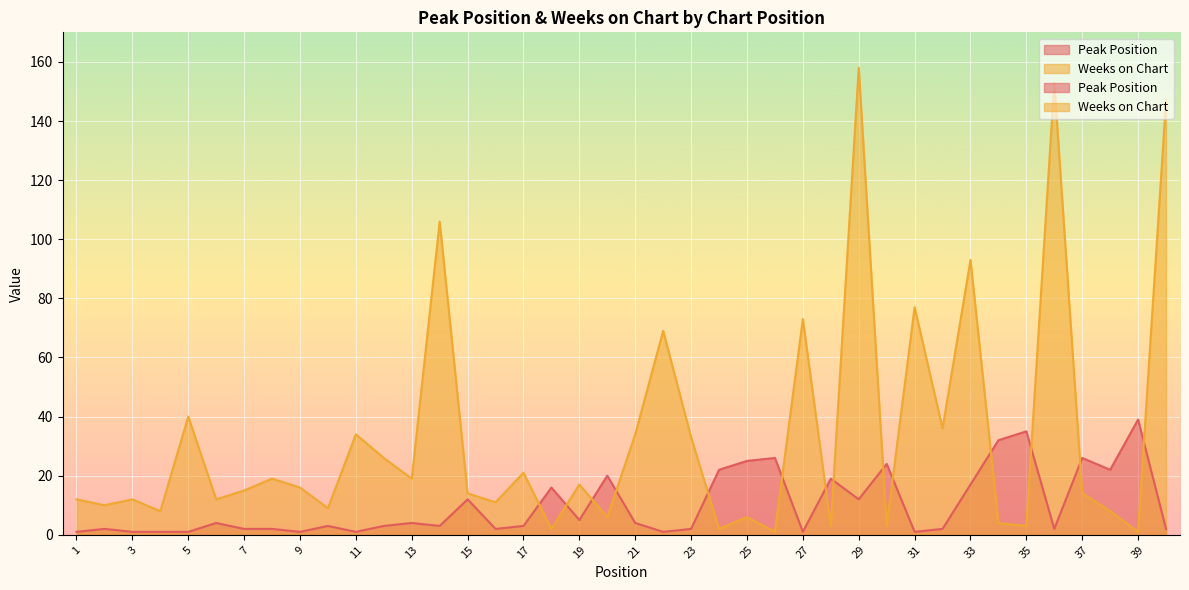

Count the number of data series in this chart.

2